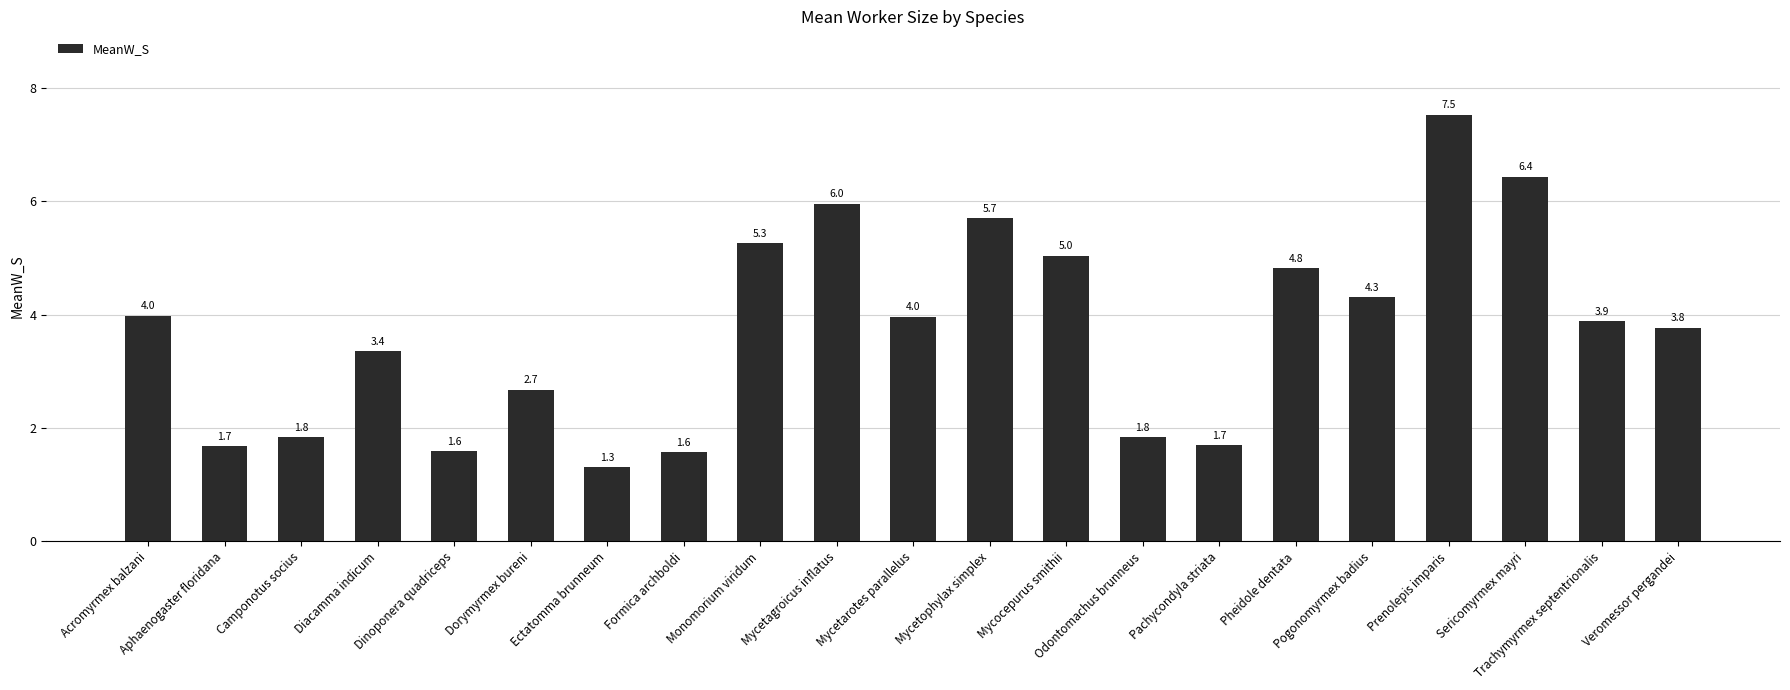

How many series are shown in this chart?

1